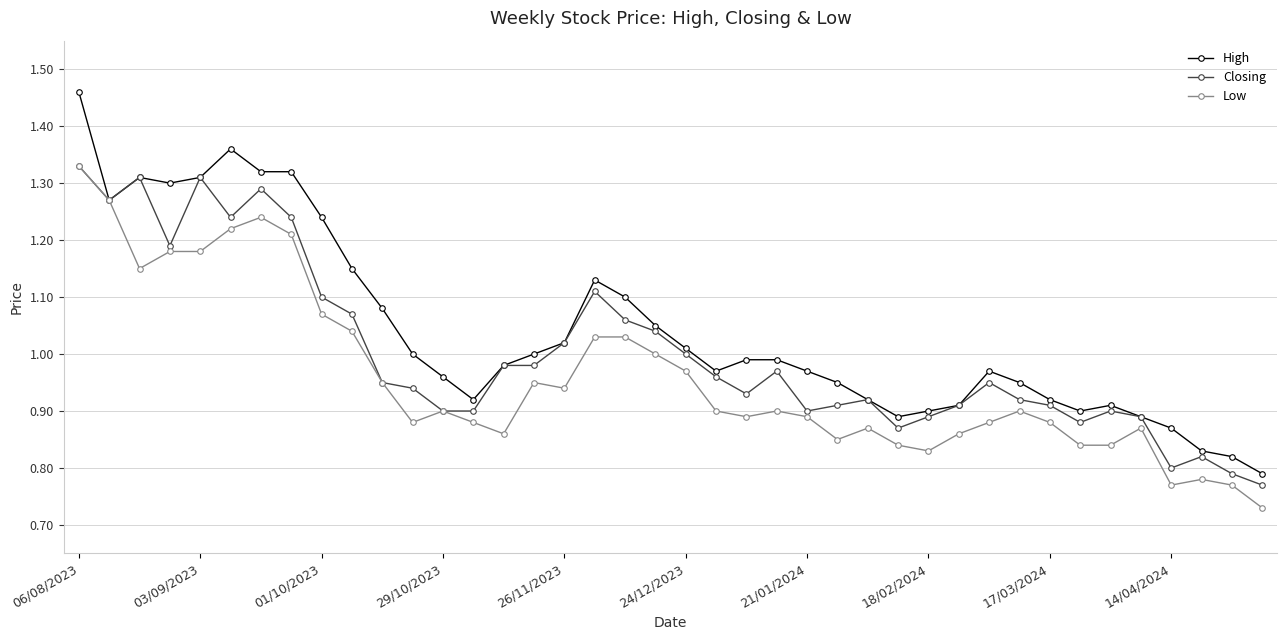

Which series has the largest total across all categories?

High